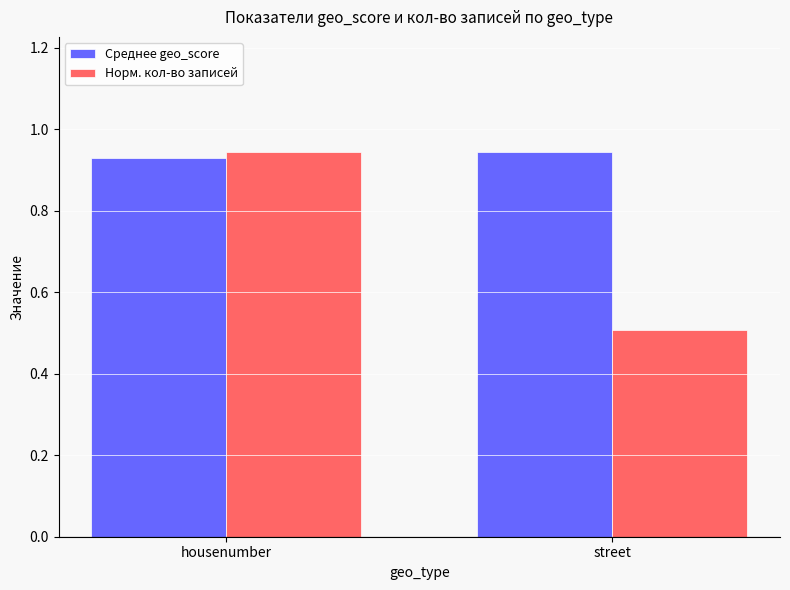

At which label is Норм. кол-во записей closest to 0?

street